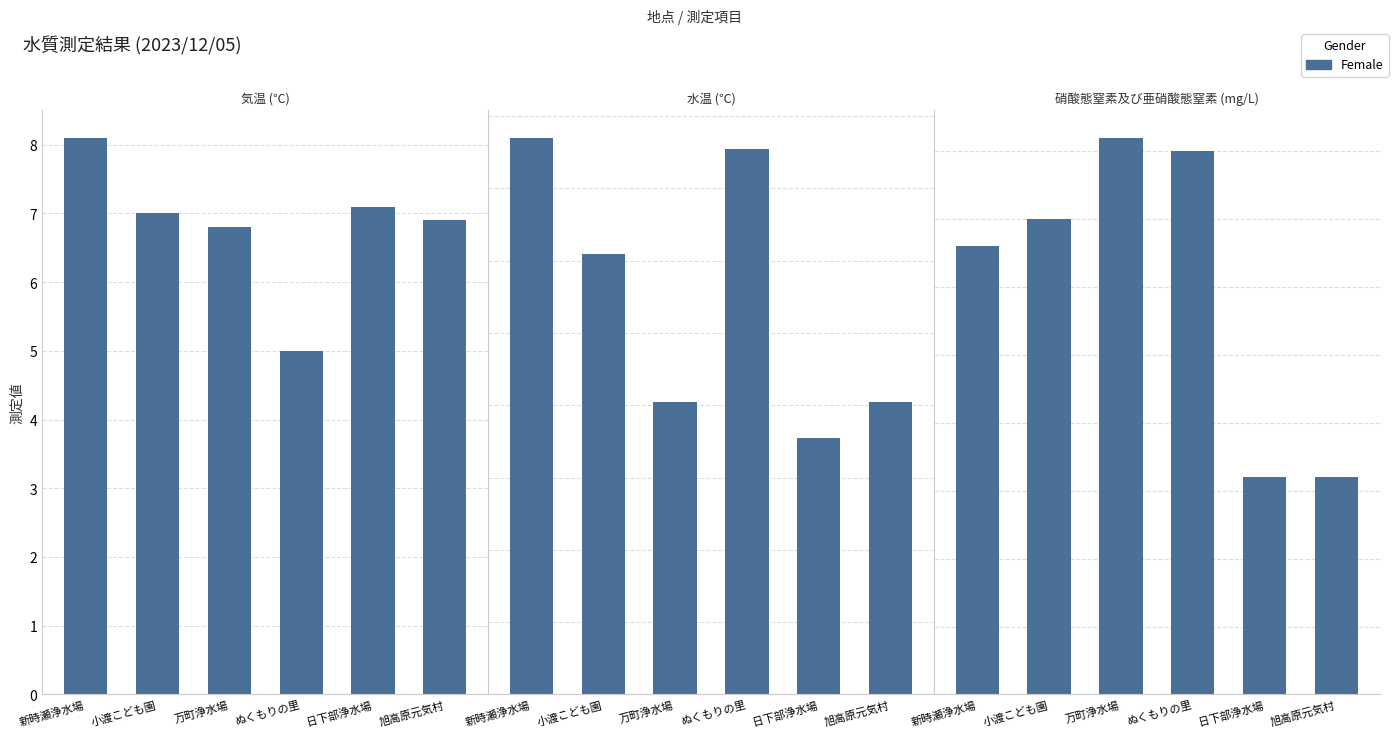

What position from the left is 万町浄水場?

3